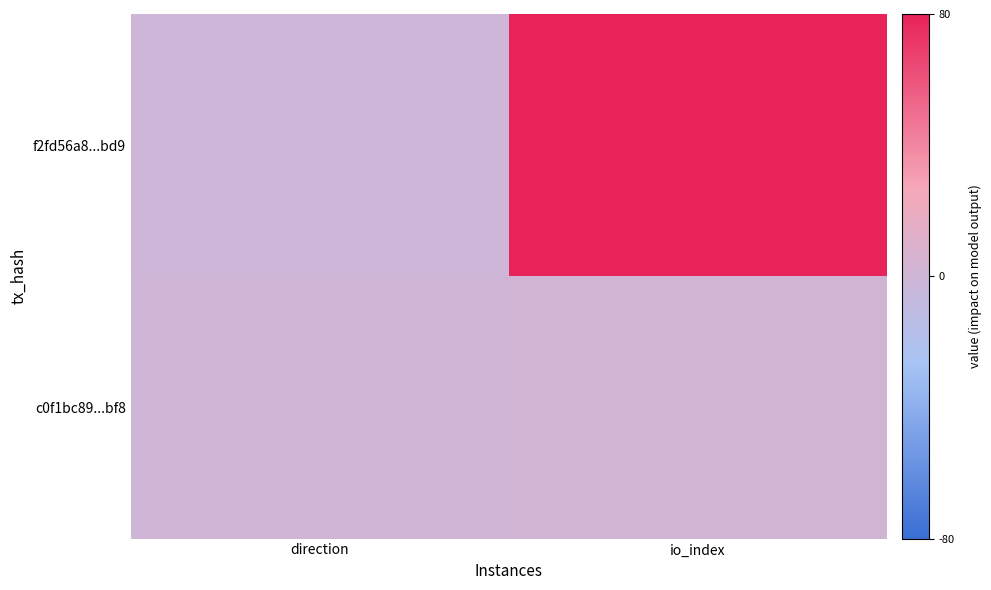

Count the number of data series in this chart.

2